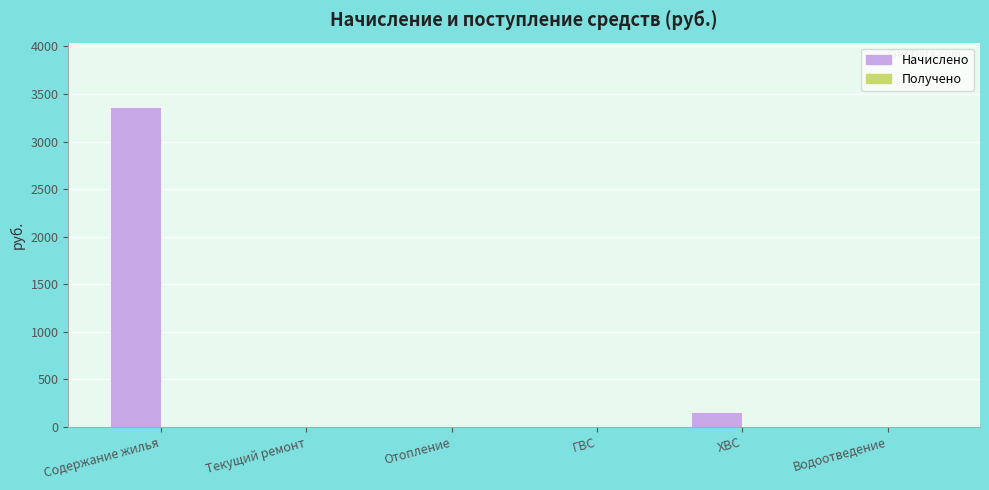

What is the approximate value at ХВС?

156.2